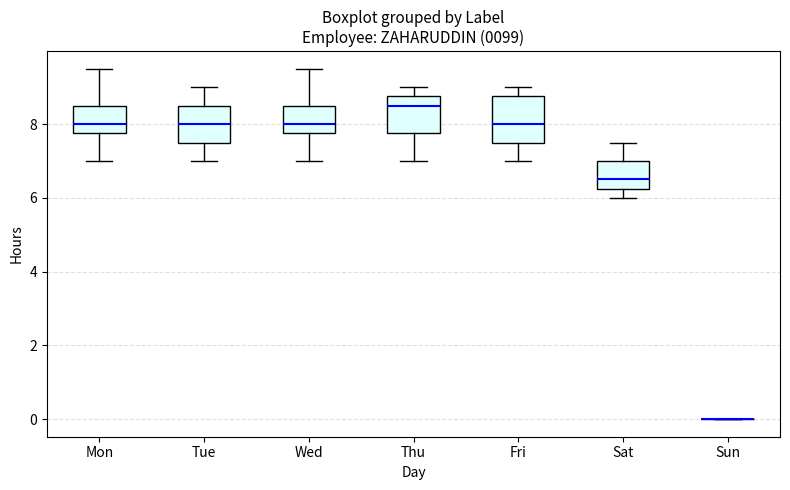

Reading left to right, transcribe this box plot: for each box, give where its median line is, the range the box spans, and where its two whiskers end, as read against the y-axis. The values are not printed on the chart, so give them approximately, as read against the axis.

Mon: median 8.0, box 7.8 to 8.6, whiskers 7.0 to 9.6
Tue: median 8.0, box 7.6 to 8.6, whiskers 7.0 to 9.0
Wed: median 8.0, box 7.8 to 8.6, whiskers 7.0 to 9.6
Thu: median 8.6, box 7.8 to 8.8, whiskers 7.0 to 9.0
Fri: median 8.0, box 7.6 to 8.8, whiskers 7.0 to 9.0
Sat: median 6.6, box 6.2 to 7.0, whiskers 6.0 to 7.6
Sun: box collapsed to a line at 0.0, whiskers 0.0 to 0.0